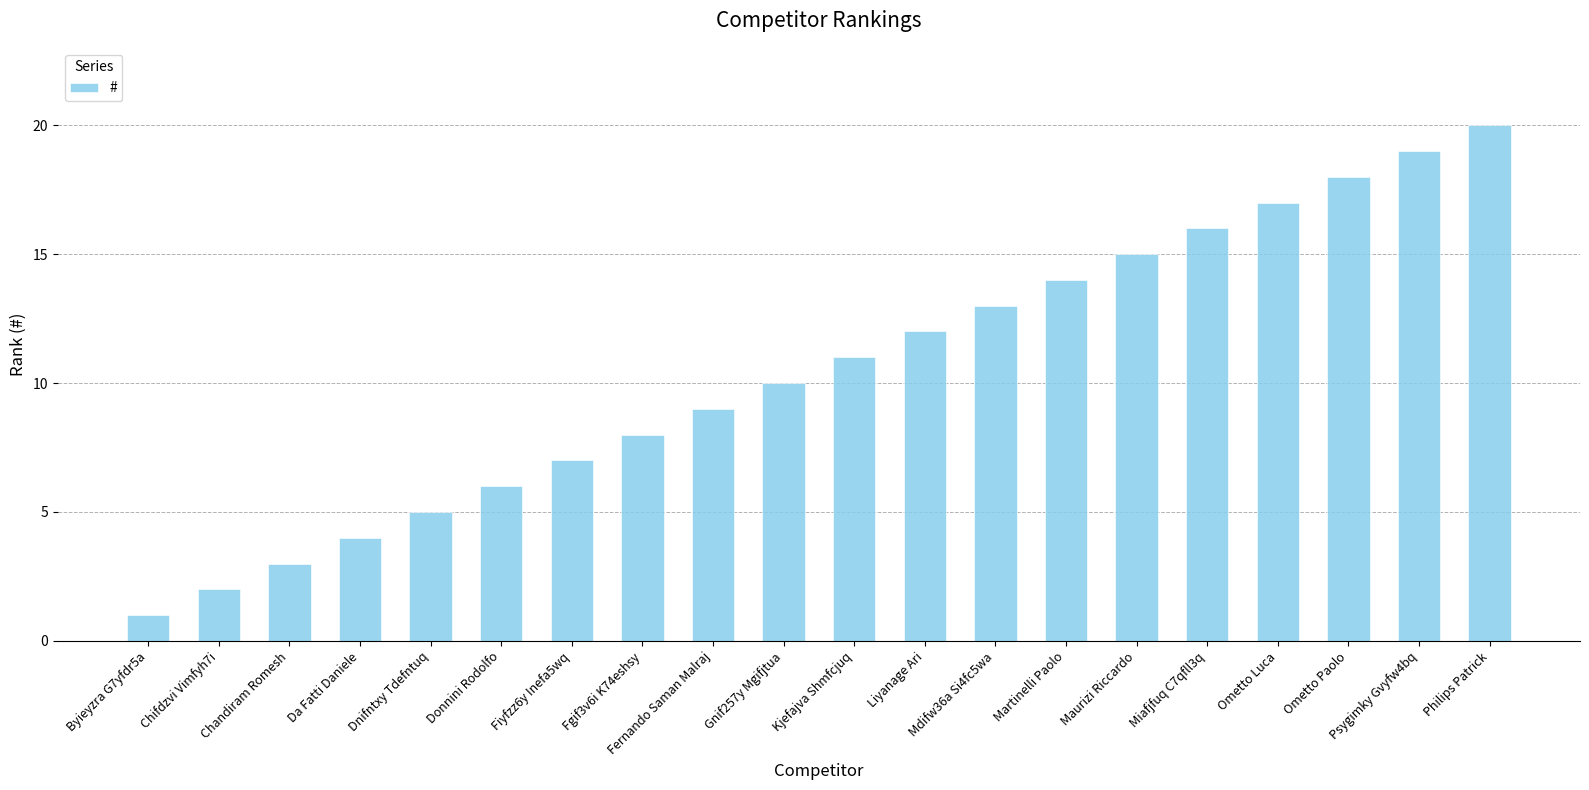

What is the value of the 17th bar from the left?

17